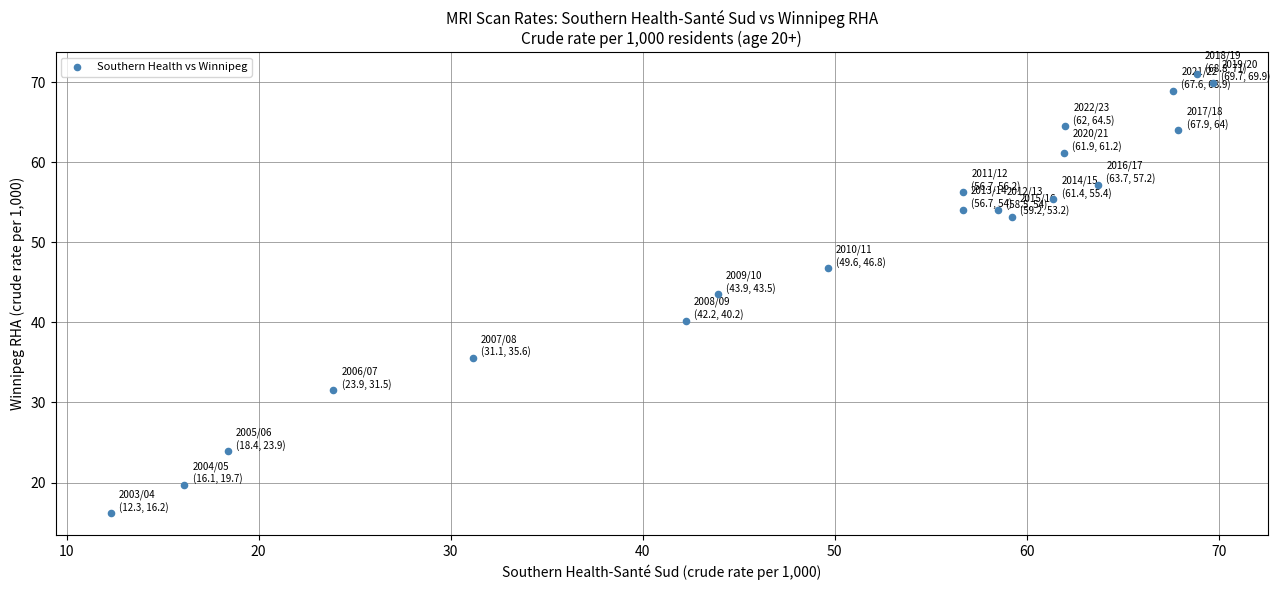

What is the range of Y values (max minus min)?

54.8